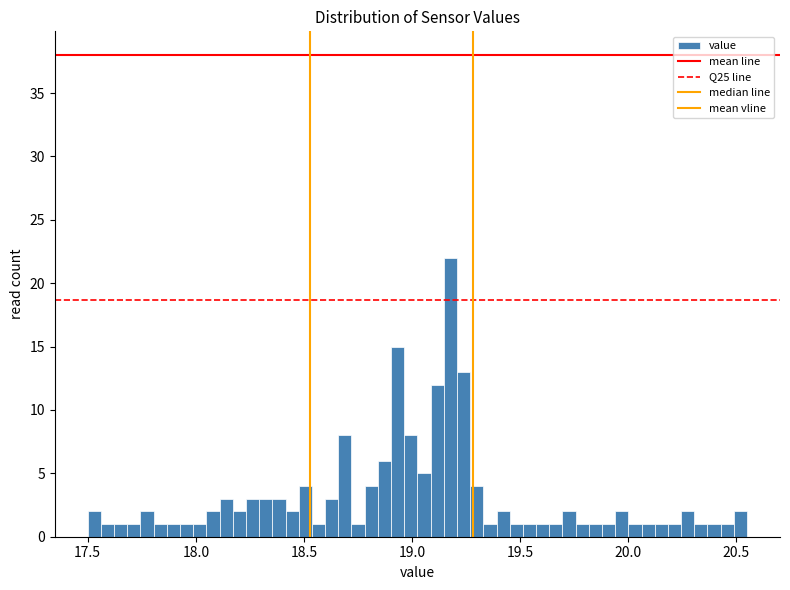

Read against the x-axis, roughly where is the centre of the tallest bar?

19.20